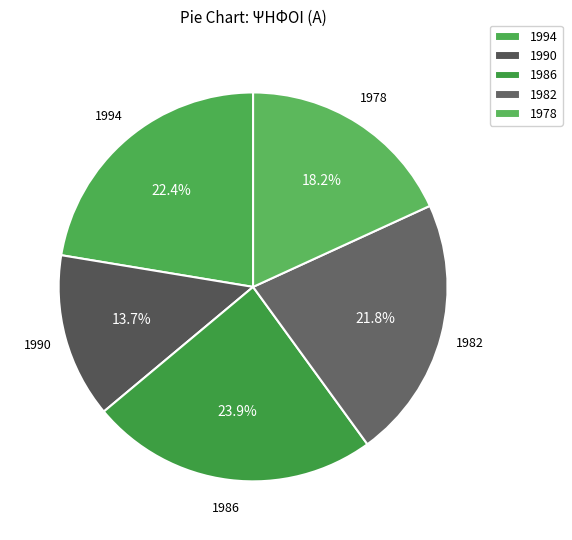

True or false: 1994 accounts for 22% of the total.

True